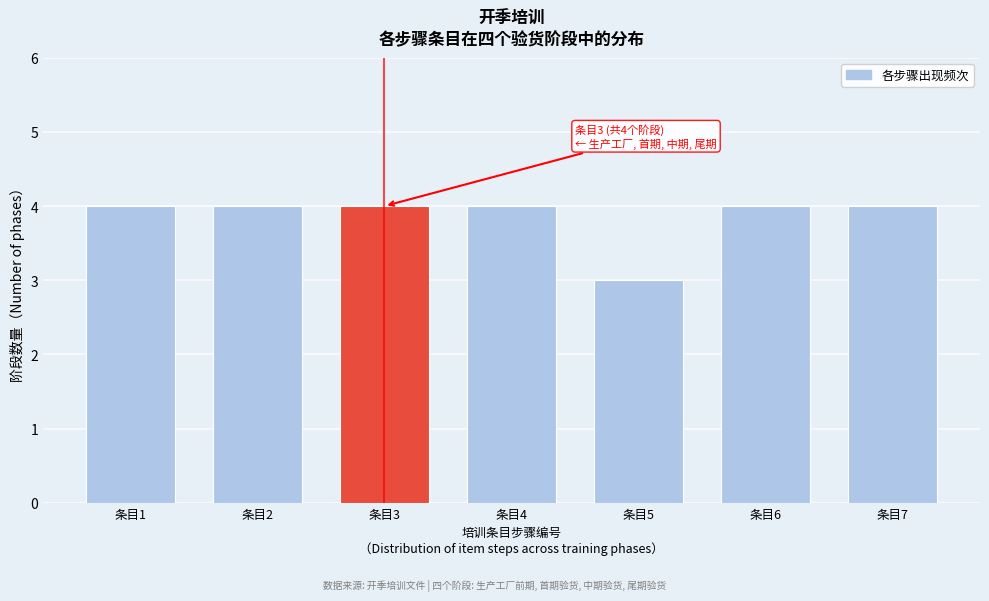

Reading left to right, list all the values displayed in this chart.

条目1=4	条目2=4	条目3=4	条目4=4	条目5=3	条目6=4	条目7=4